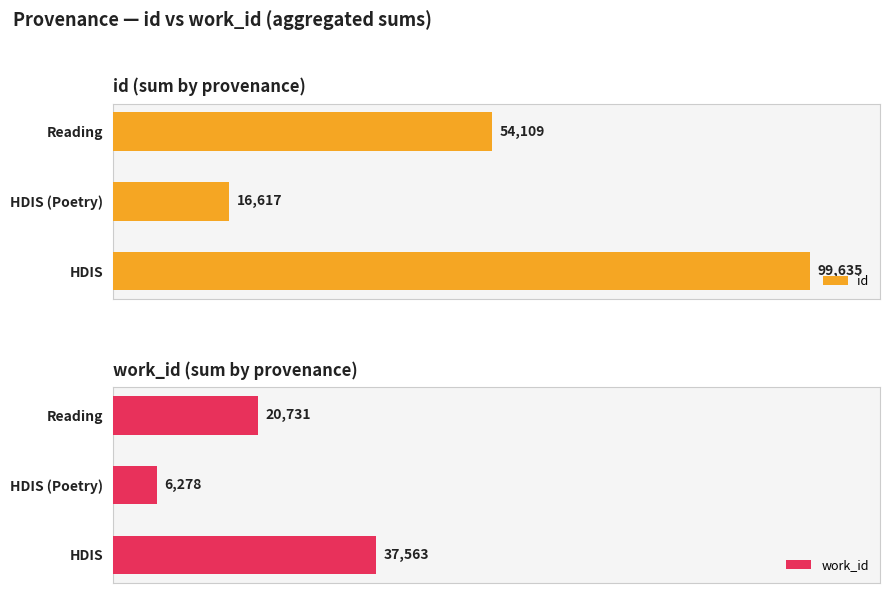

Which category has the highest value in the id series?

HDIS